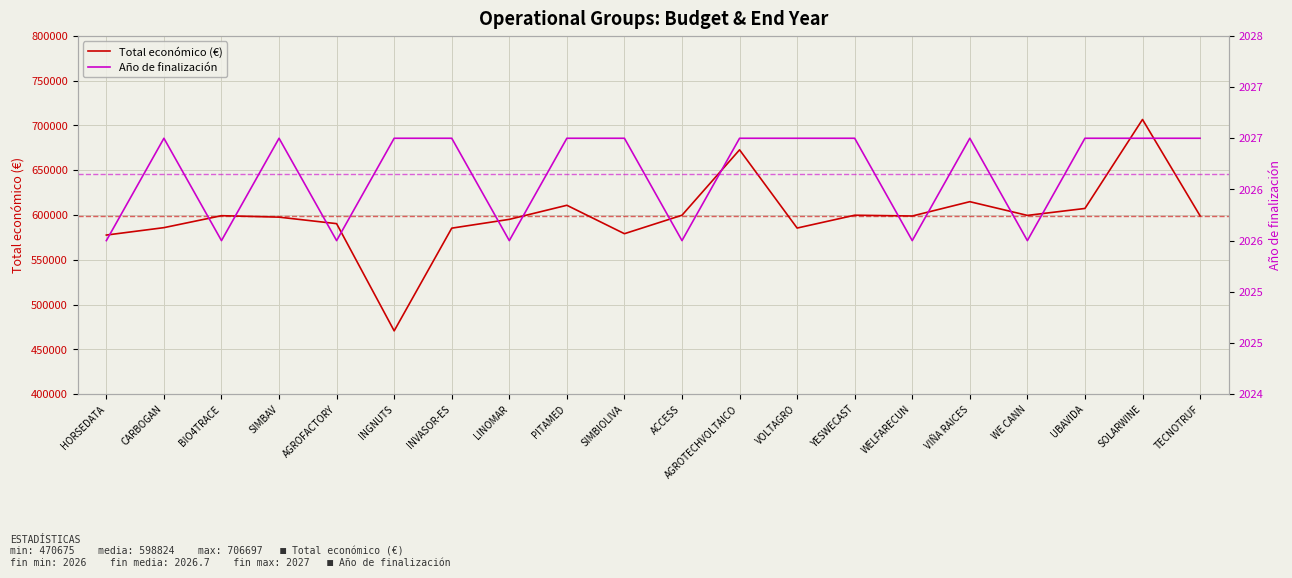

The Año de finalización series shows 2027 at SIMBIOLIVA. True or false?

True